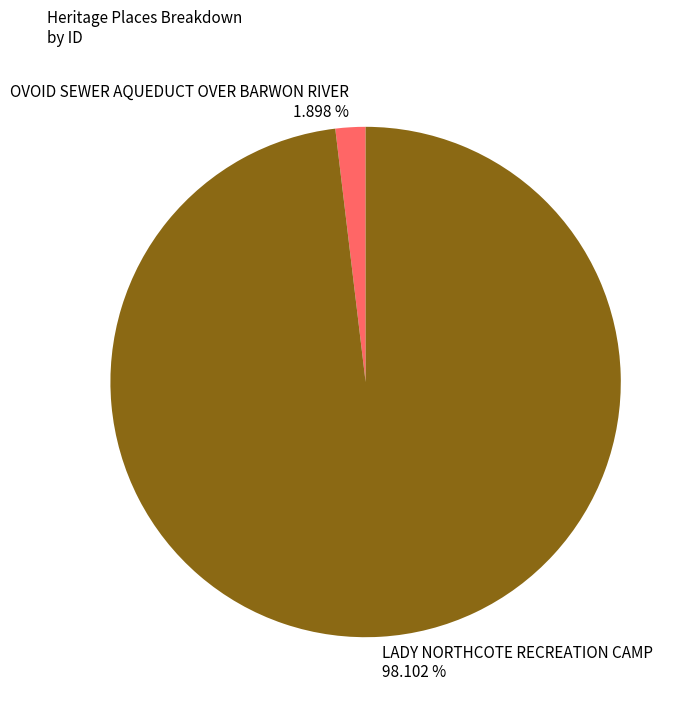

To the nearest percent, what is the combined percentage of LADY NORTHCOTE RECREATION CAMP and OVOID SEWER AQUEDUCT OVER BARWON RIVER?

100%